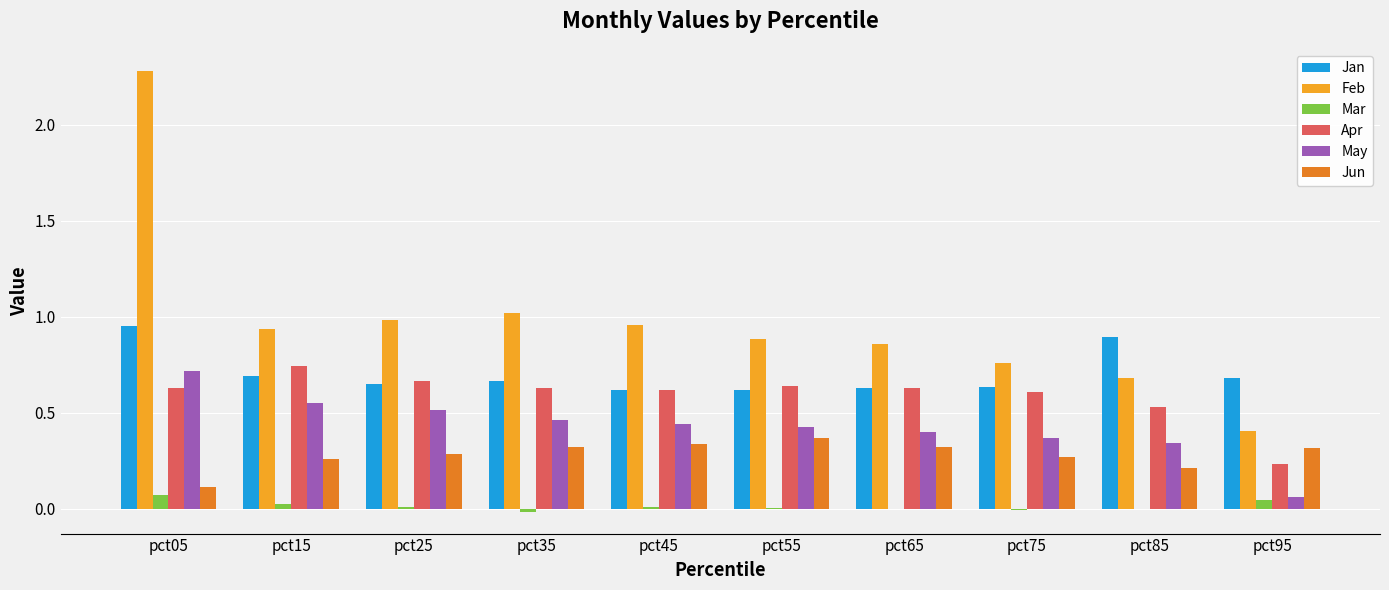

The Feb series shows 1.3 at pct25. True or false?

False